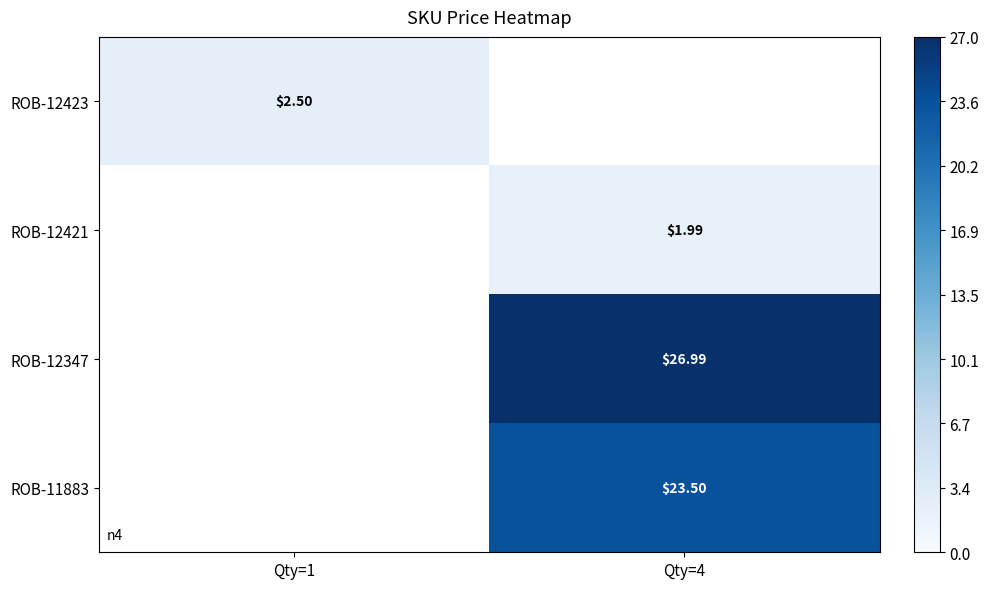

Which category has the lowest value across all series?

Qty=4